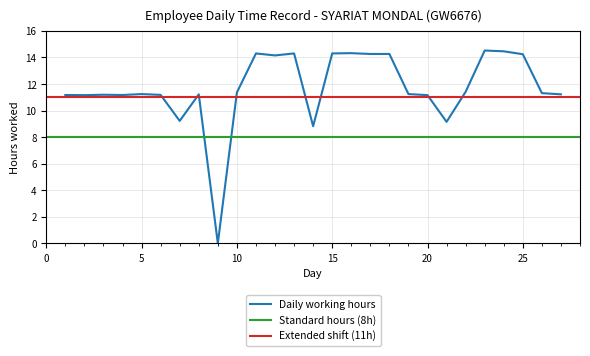

What is the value of the 5th point from the left?

11.2